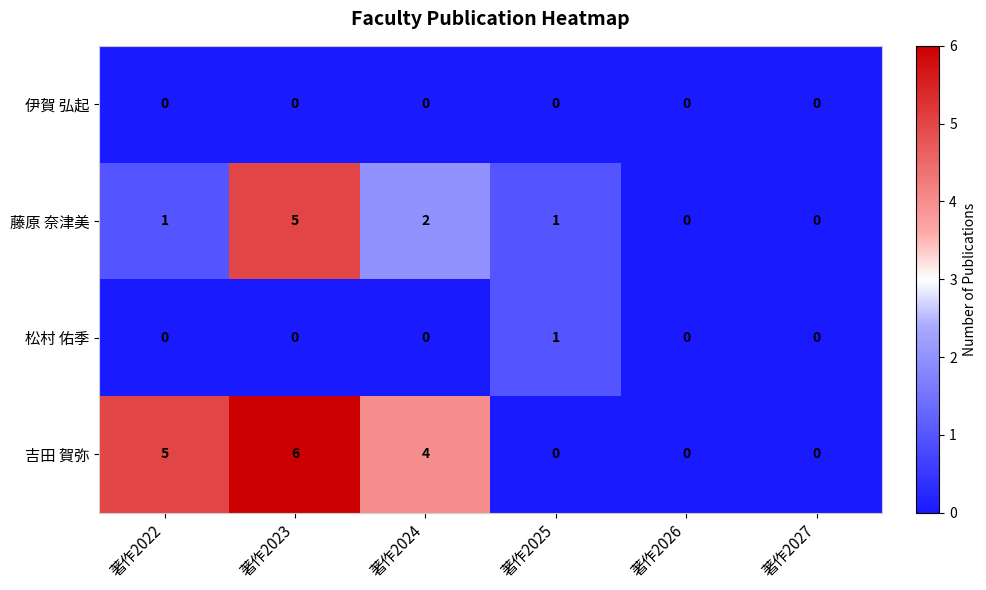

Reading right to left, transcribe all the data shown in this chart.

伊賀 弘起: 0	0	0	0	0	0
藤原 奈津美: 0	0	1	2	5	1
松村 佑季: 0	0	1	0	0	0
吉田 賀弥: 0	0	0	4	6	5